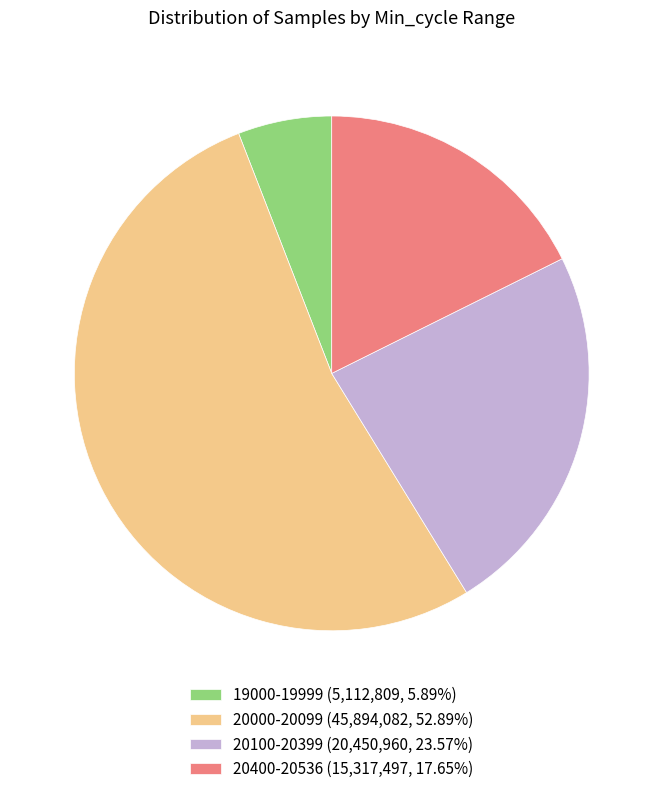

Is the sum of 20100-20399 (20,450,960, 23.57%) and 19000-19999 (5,112,809, 5.89%) greater than half?

No